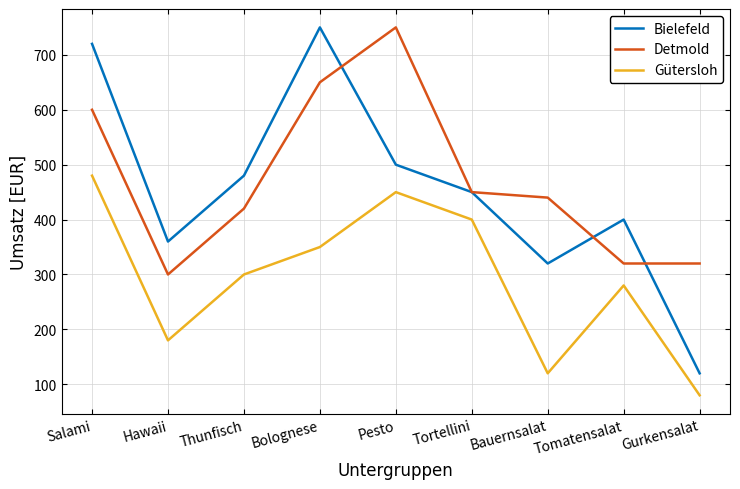

Which category has the highest value in the Bielefeld series?

Bolognese